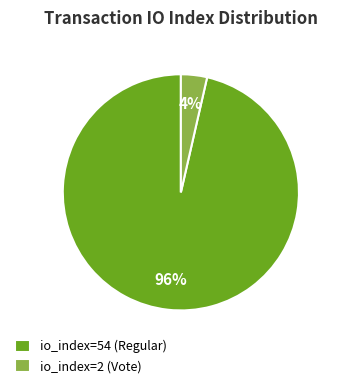

Which has a higher value, io_index=54 (Regular) or io_index=2 (Vote)?

io_index=54 (Regular)